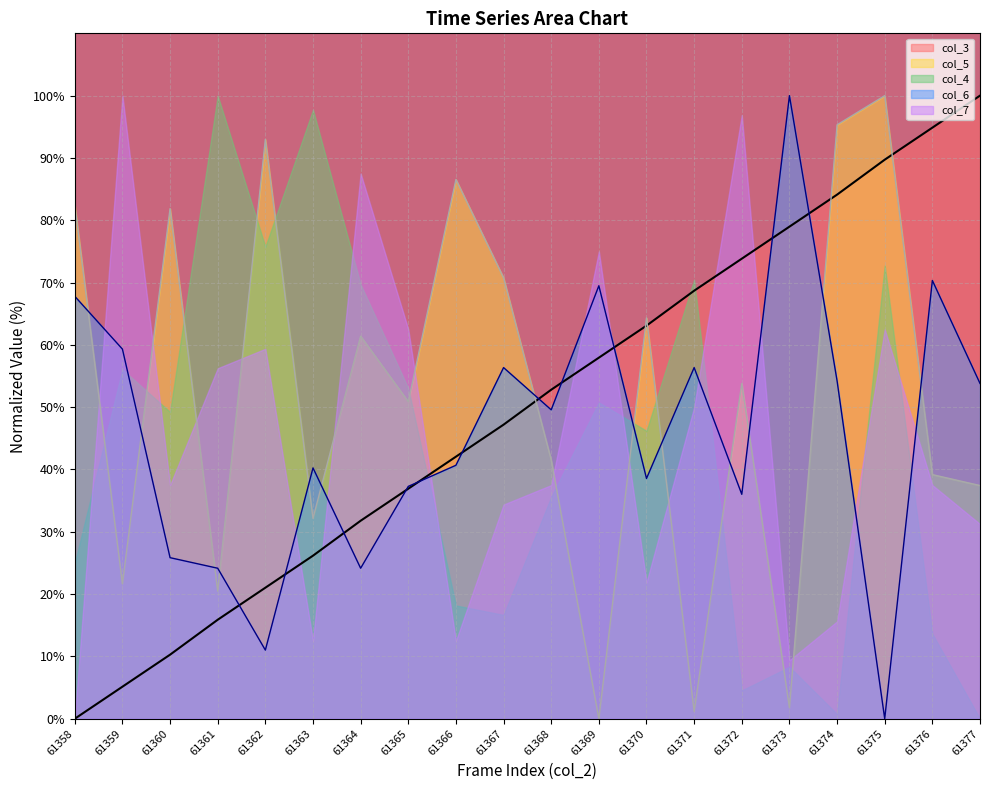

How many lines are shown in the chart?

5